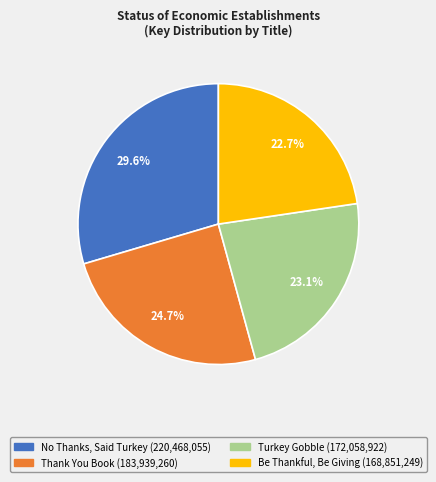

Count the number of slices in the pie.

4